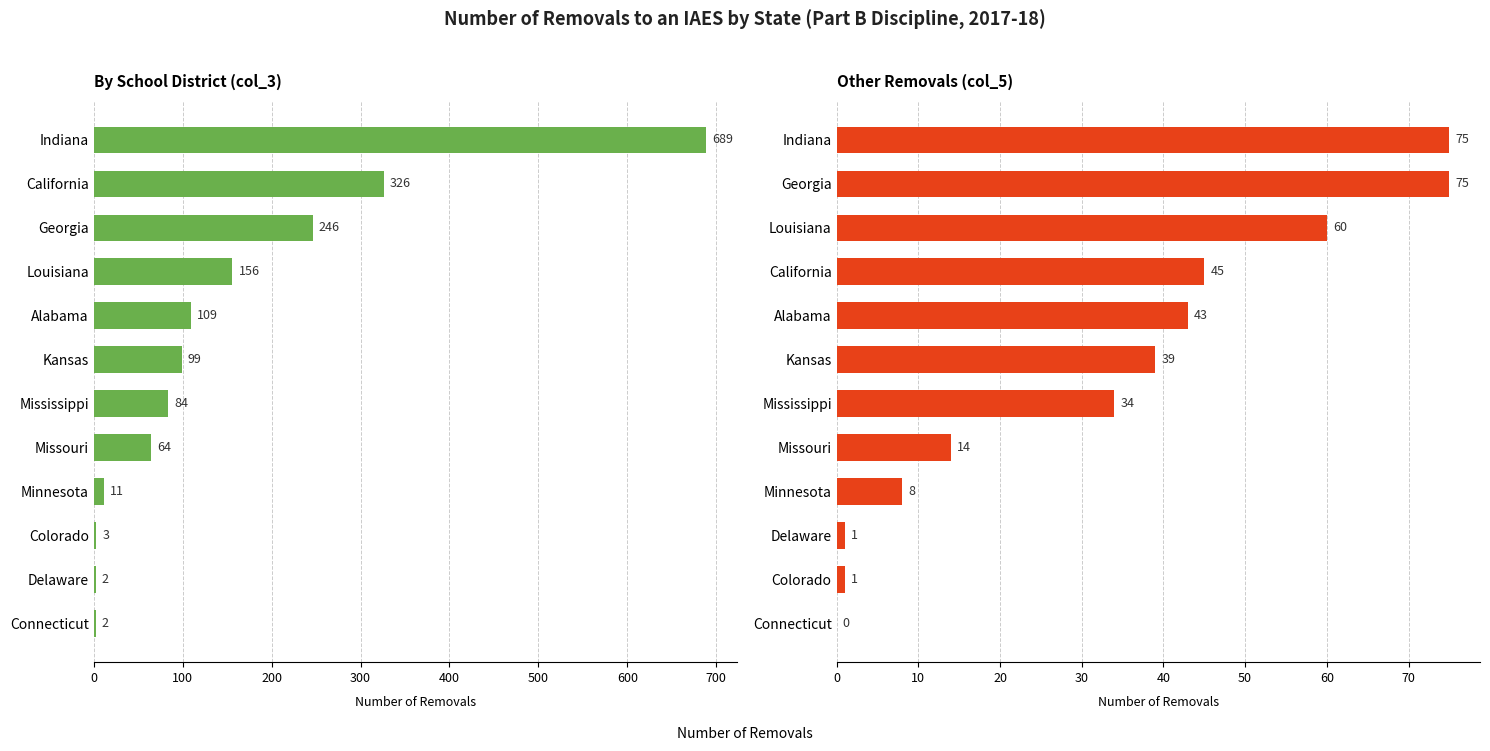

How many data points in IAES by School District are less than 99?

6